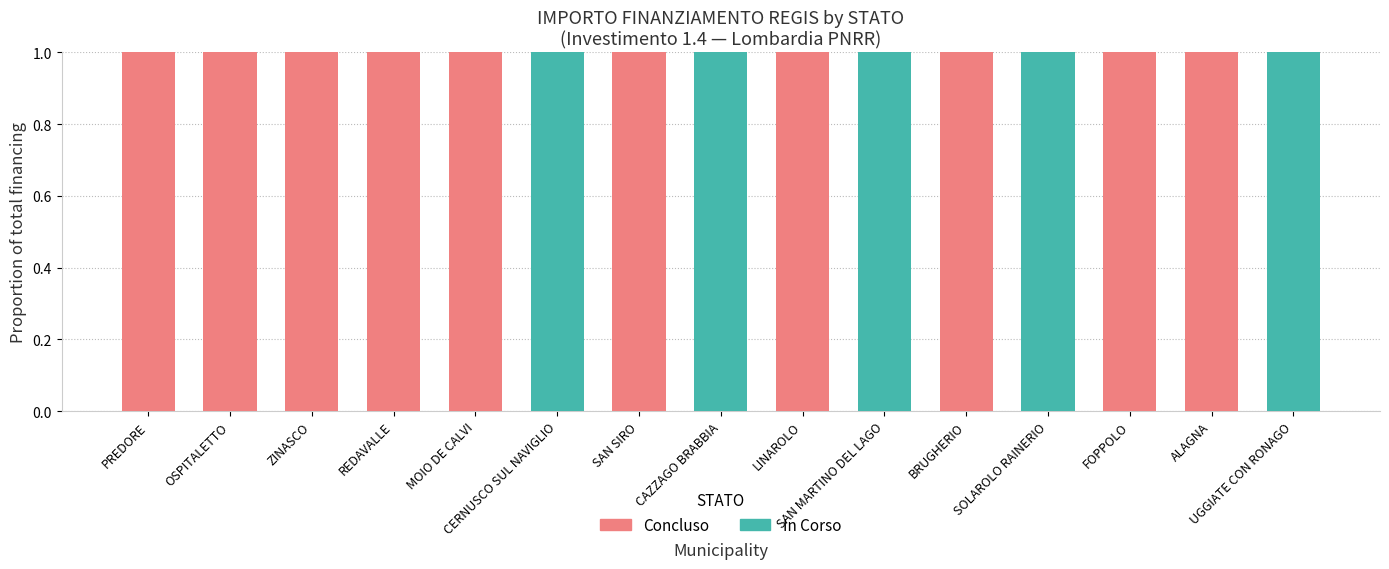

The value of In Corso at ALAGNA is 0. True or false?

True